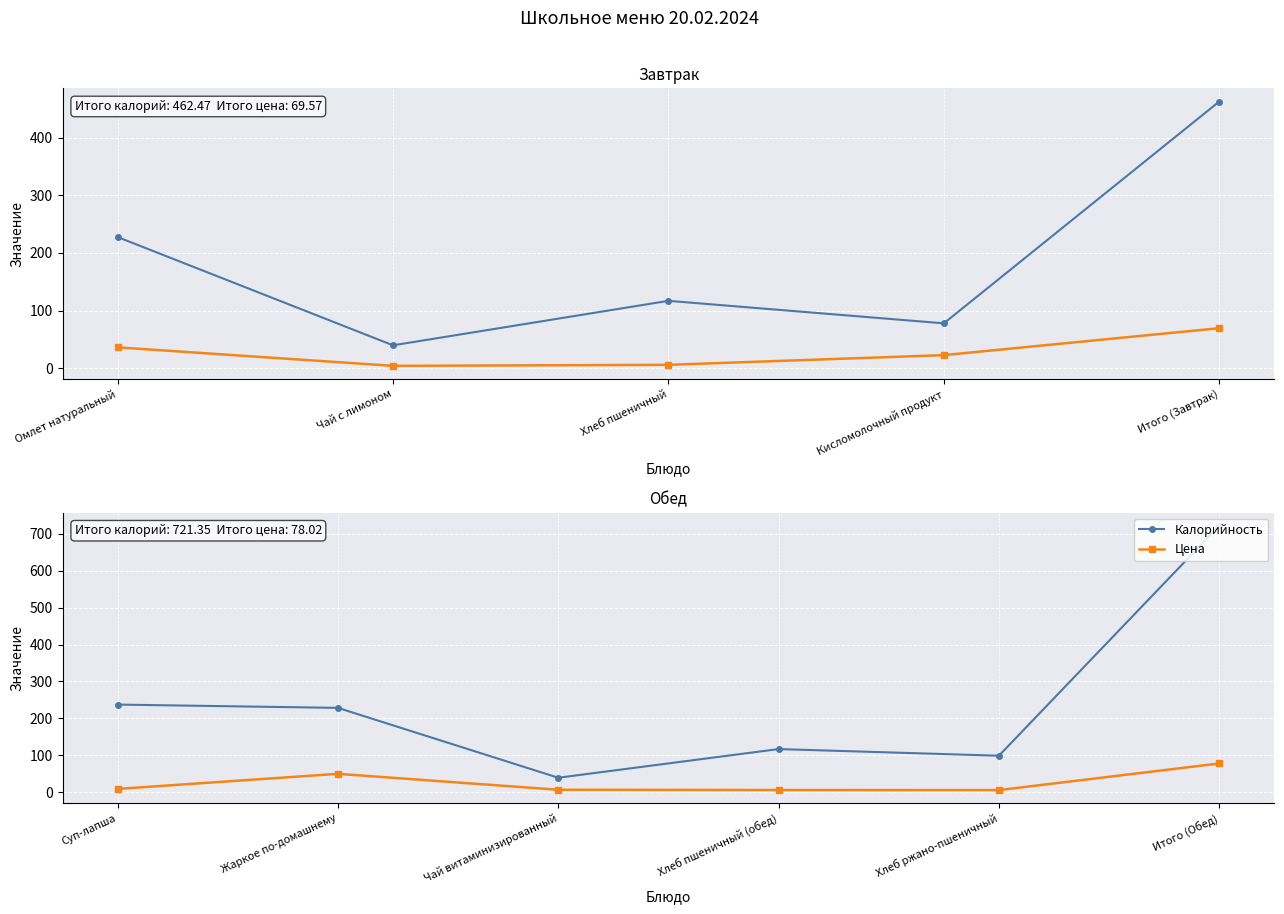

At how many categories does at least one series exceed 237?

2